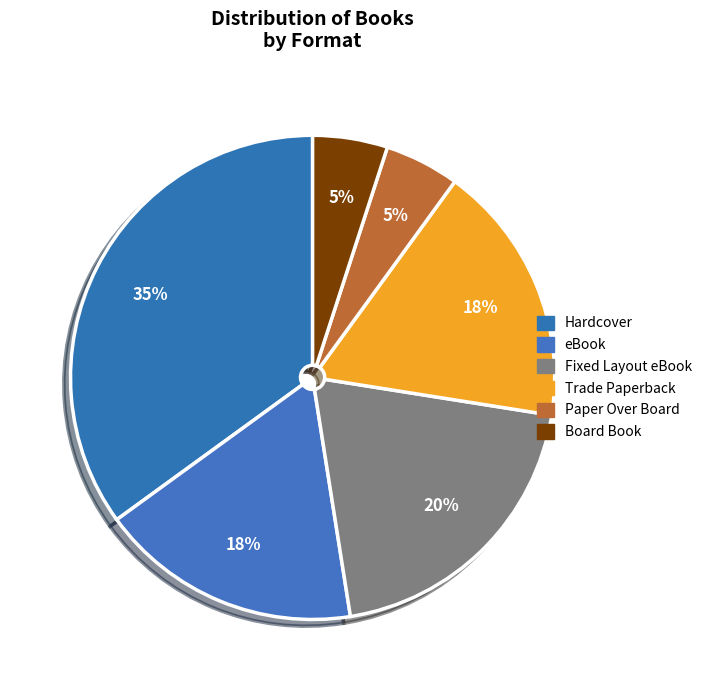

True or false: Board Book accounts for 5% of the total.

True